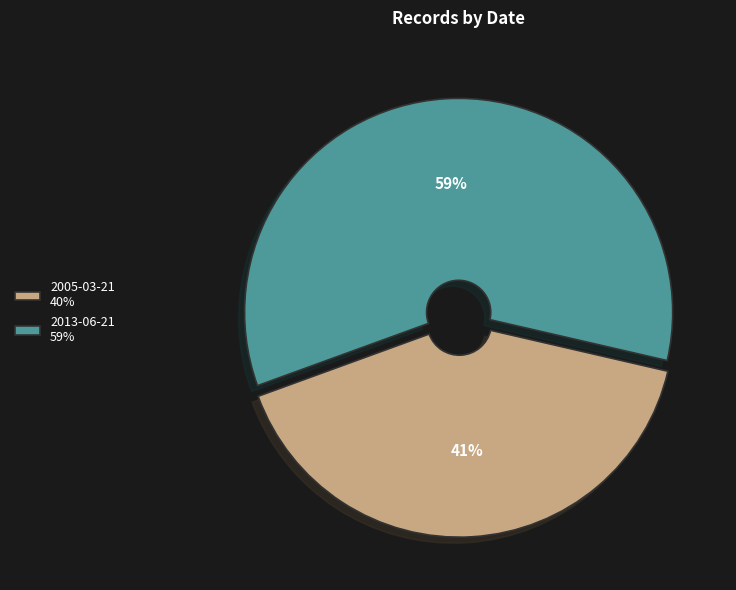

Rank the categories by value from highest to lowest.

2013-06-21, 2005-03-21